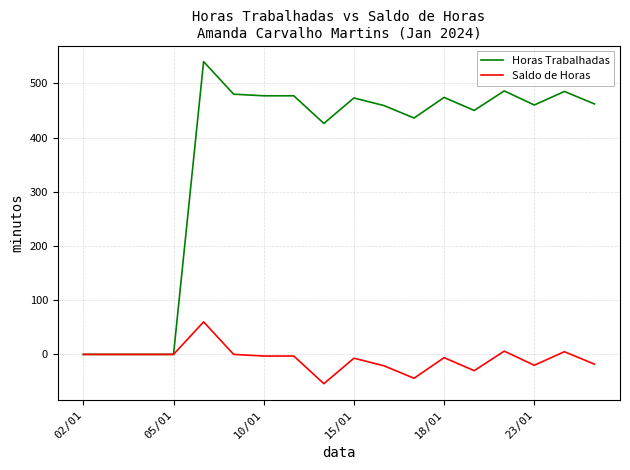

True or false: Saldo de Horas has more than 2 points higher than both neighbors.

True